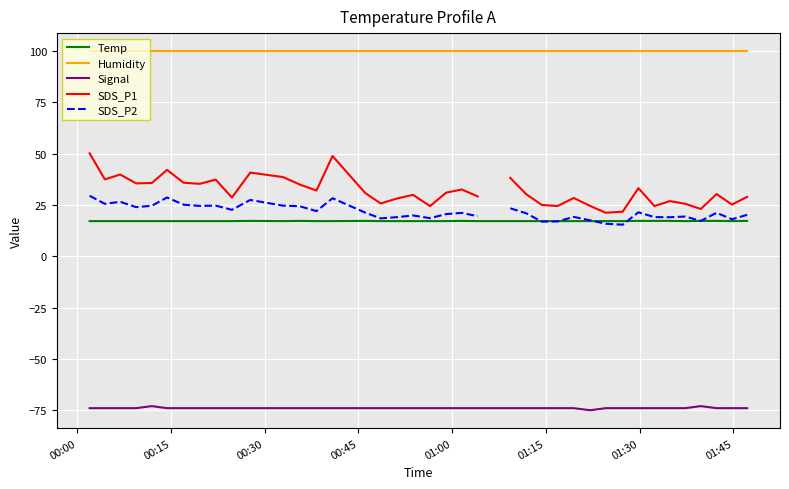

What is the lowest value of the Signal series?

-75.0